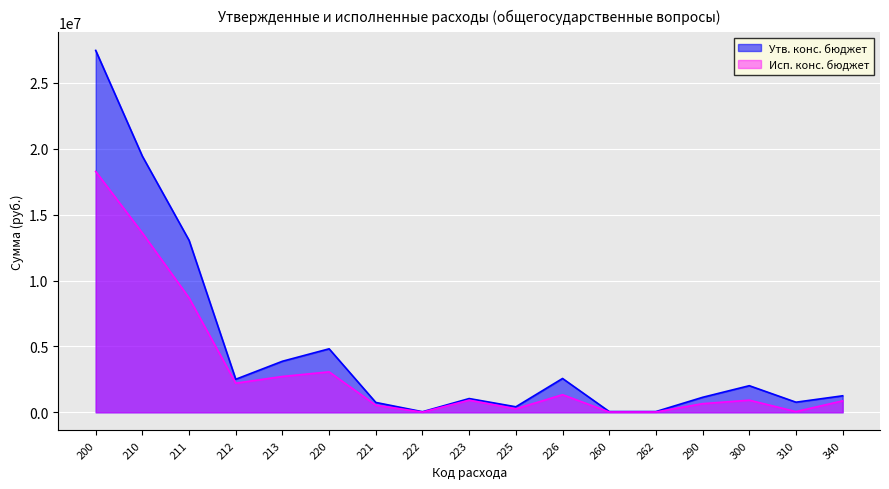

Rank the series by their maximum value, from lowest to highest.

Исп. конс. бюджет, Утв. конс. бюджет